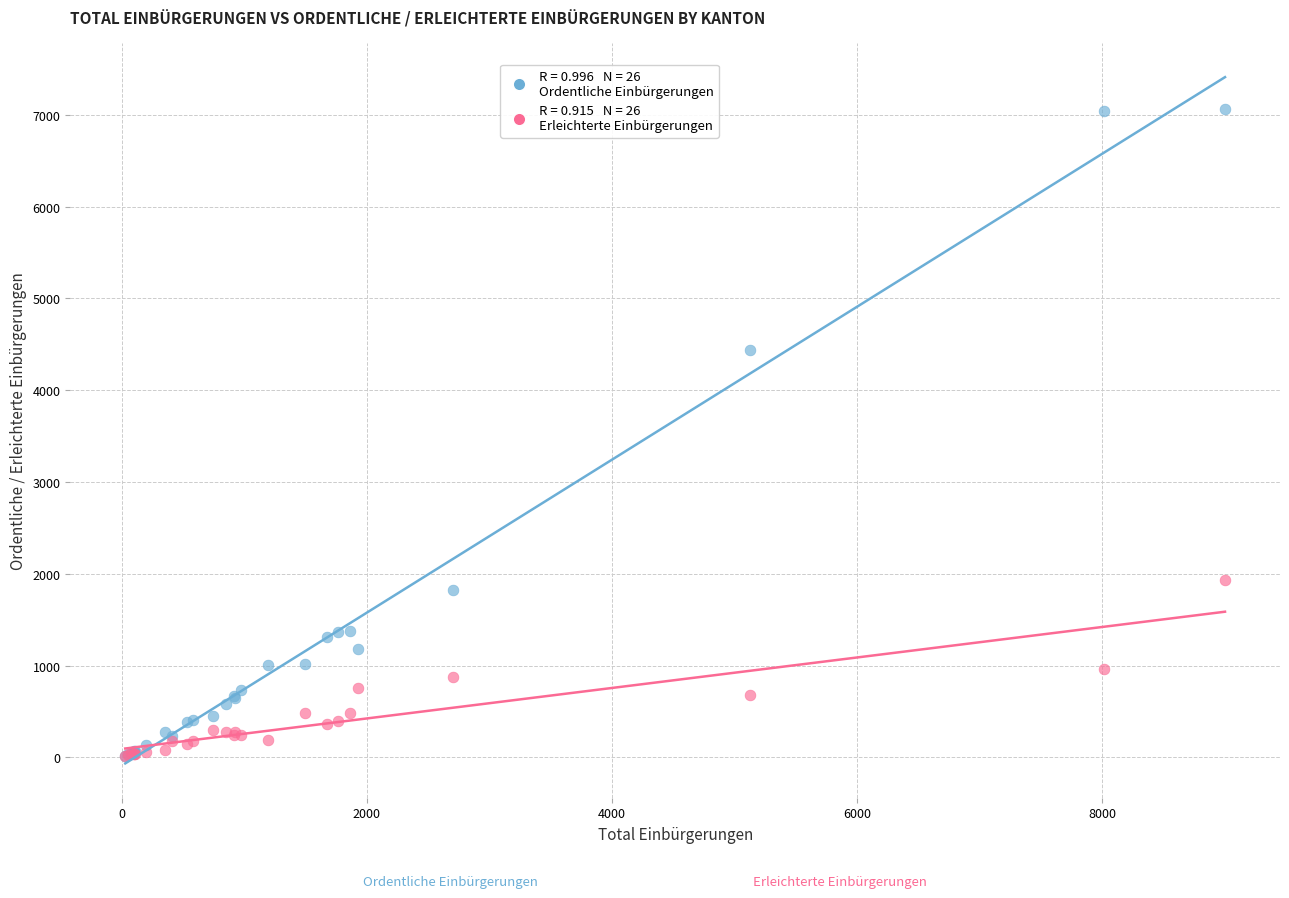

Across all series, what Y value is closest to 3536?

4441